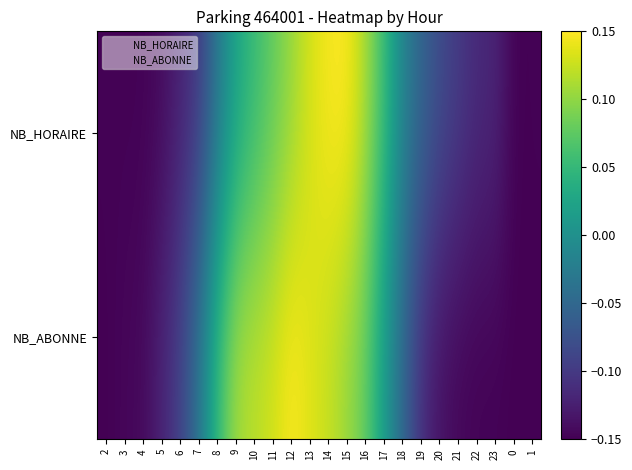

What is the total value across all series at 1?

-0.3